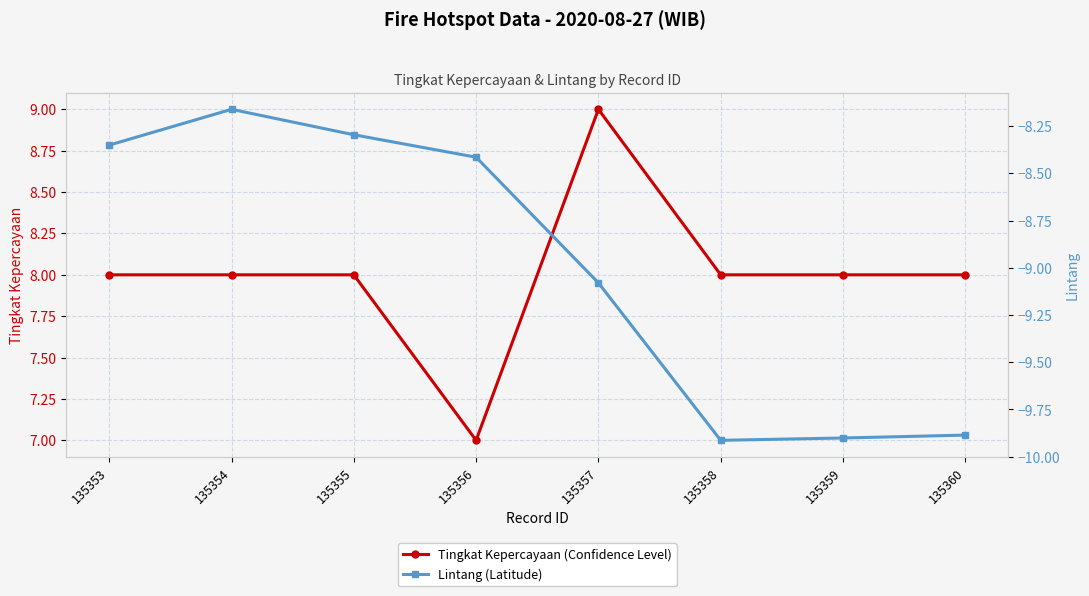

True or false: Tingkat Kepercayaan (Confidence Level) has a value of 4 at 135358.

False